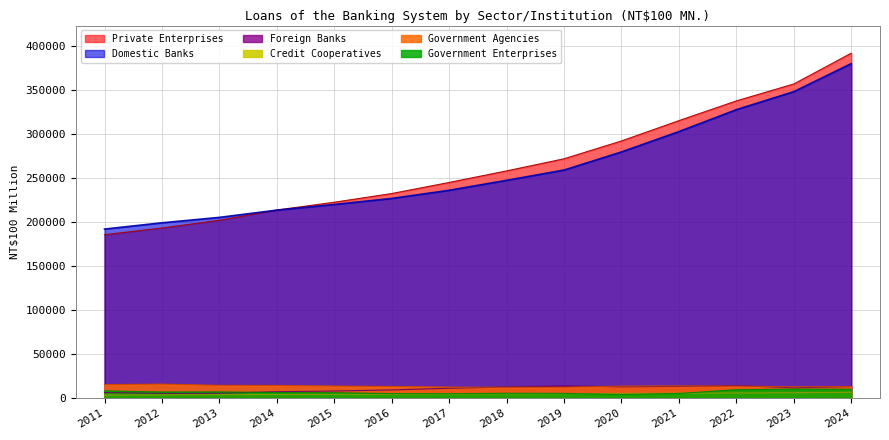

At which category does Foreign Banks reach its first local valley?

2012